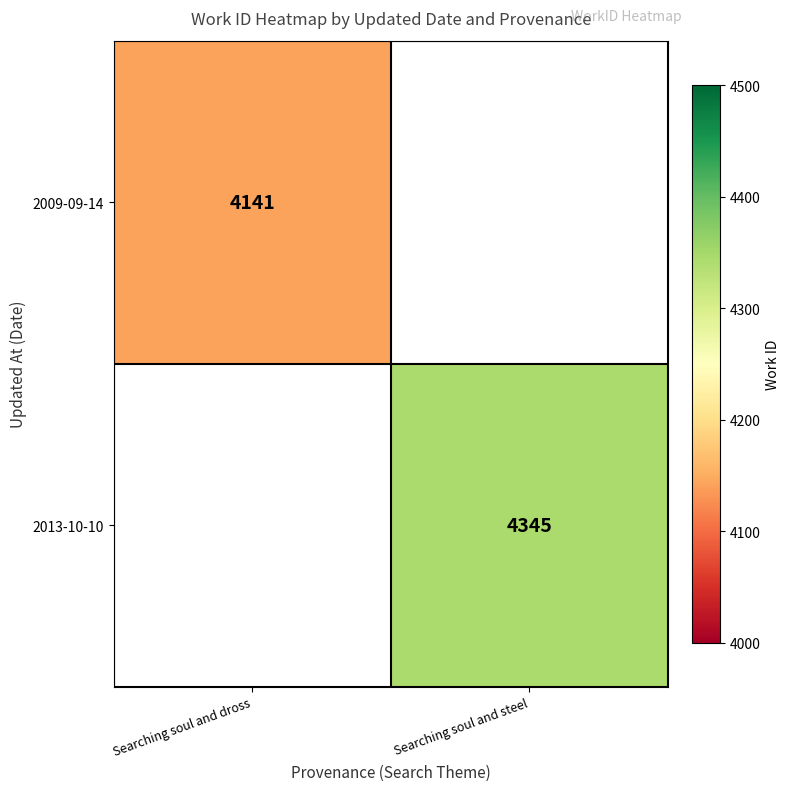

Is the value of 2013-10-10 at Searching soul and steel greater than the value of 2009-09-14 at Searching soul and dross?

Yes